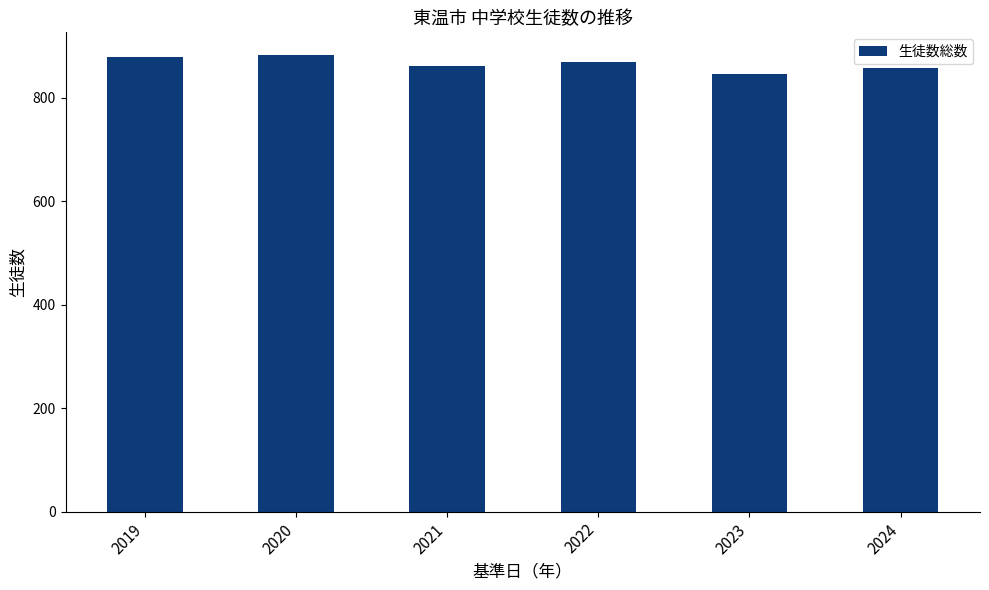

True or false: the data shows 491 at 2021.

False